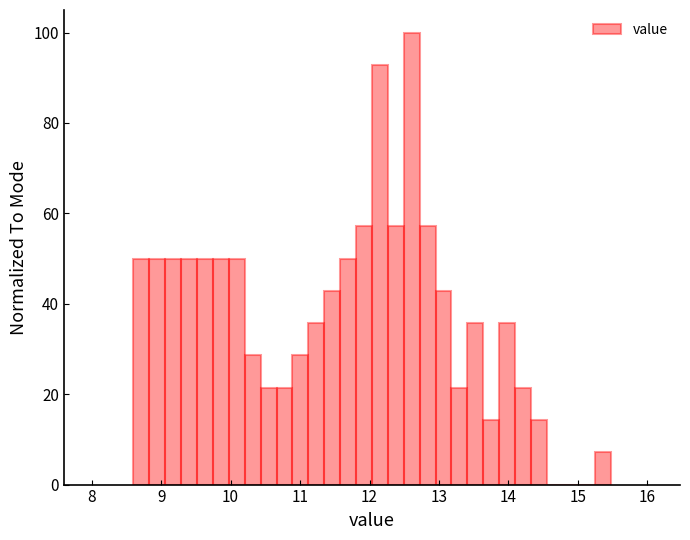

Read against the x-axis, roughly where is the centre of the tallest bar?

12.6